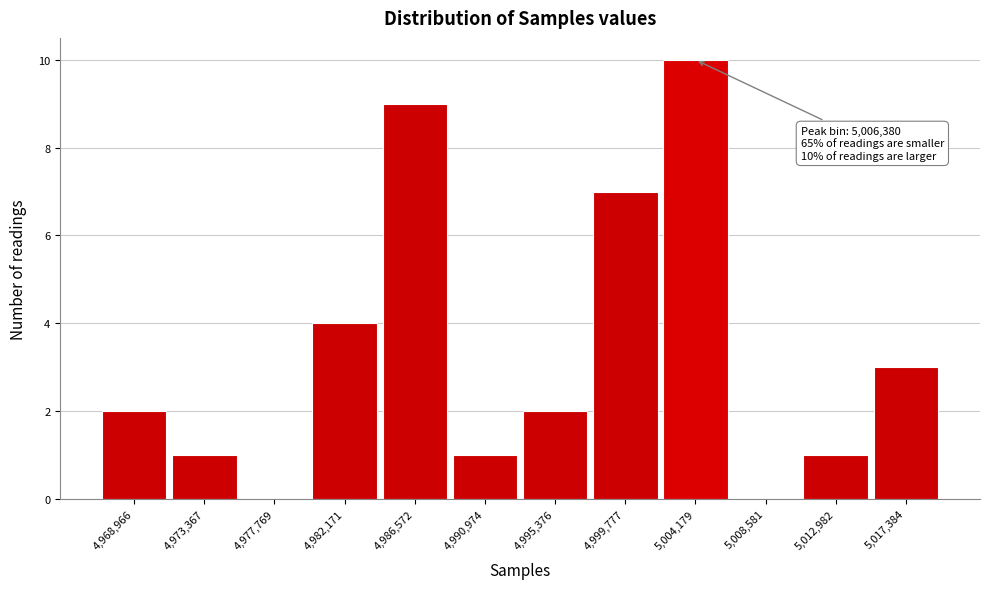

Reading left to right, what are all the values shown in this chart?

4,968,966=2	4,973,367=1	4,977,769=0	4,982,171=4	4,986,572=9	4,990,974=1	4,995,376=2	4,999,777=7	5,004,179=10	5,008,581=0	5,012,982=1	5,017,384=3